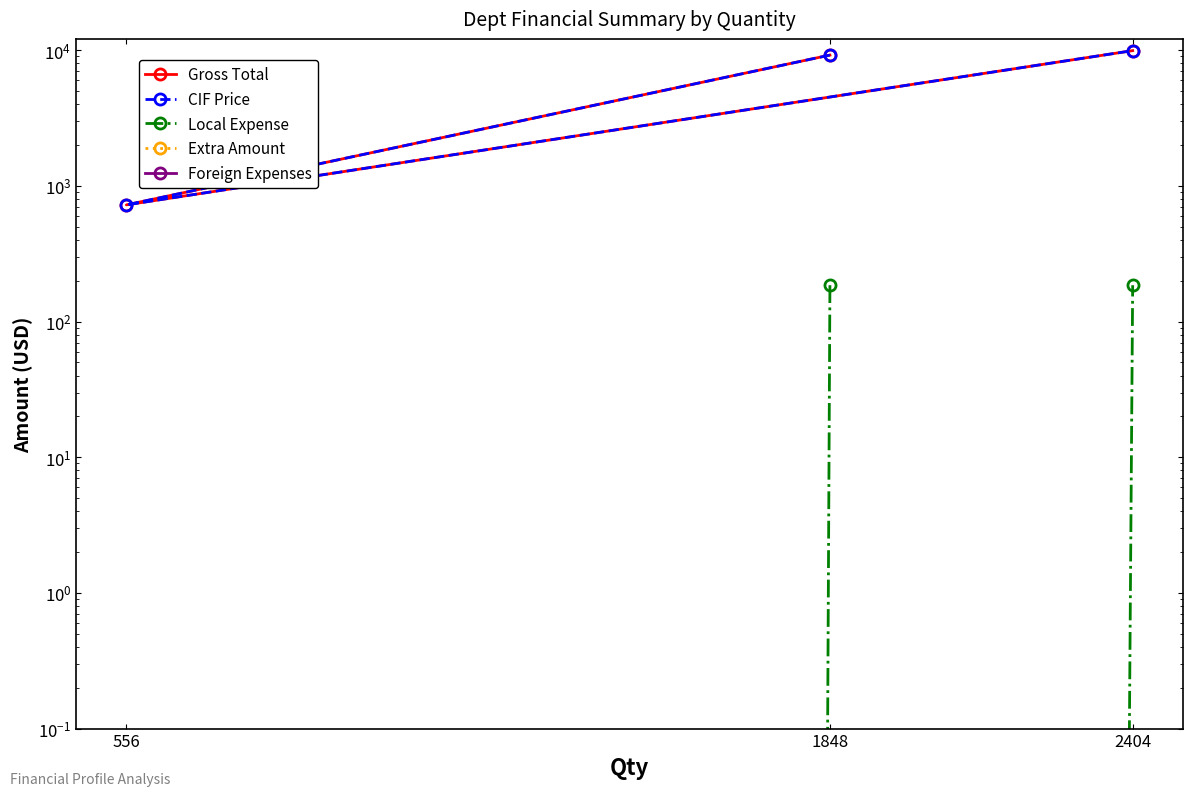

True or false: Gross Total has a value of 14835.9 at 2404.

False